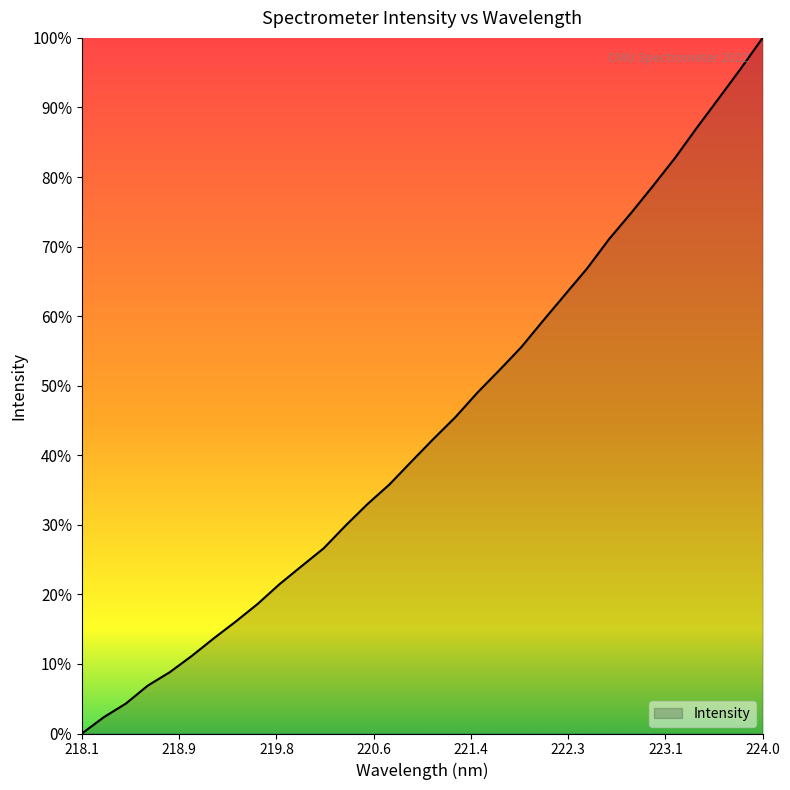

What is the difference between the maximum and second lowest values?

97.6